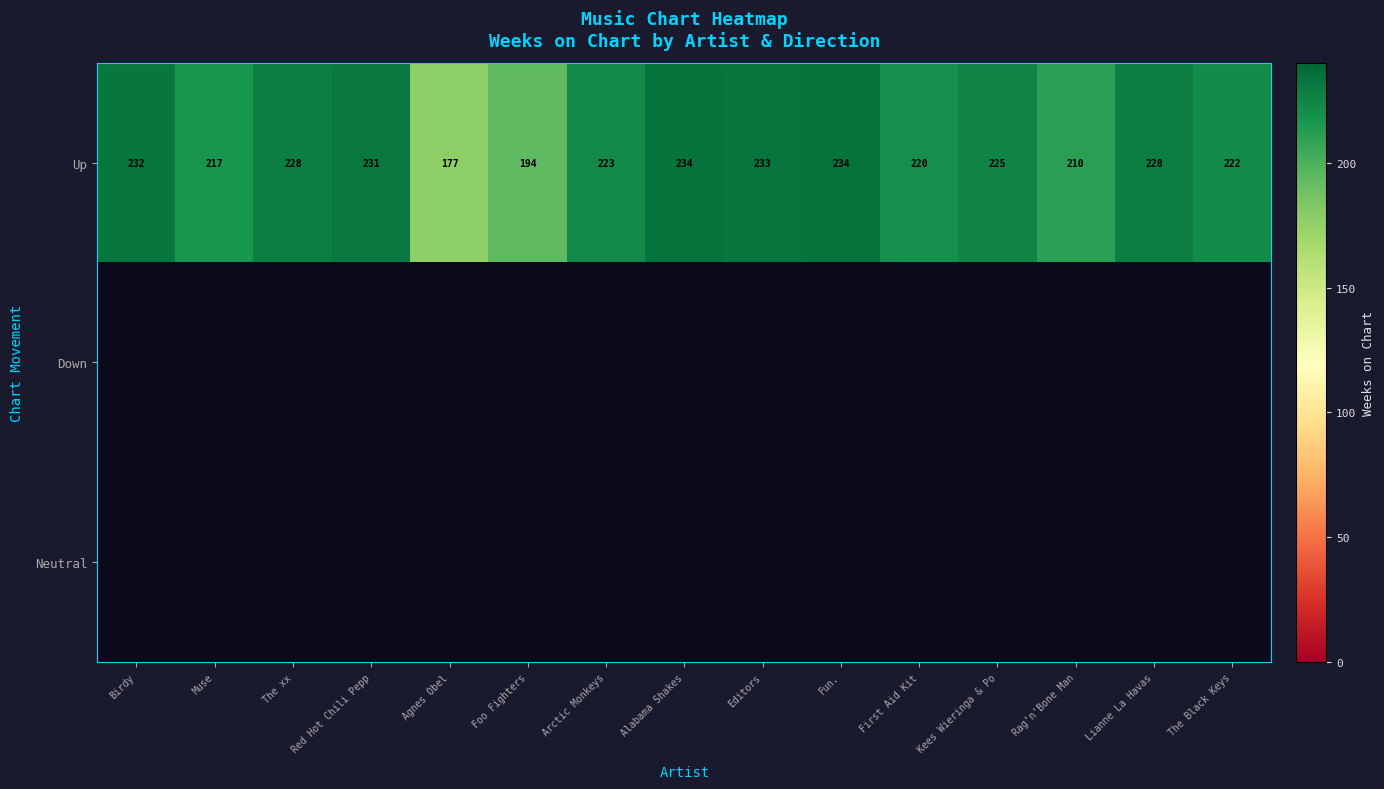

Is it true that Up equals 117 at Fun.?

False